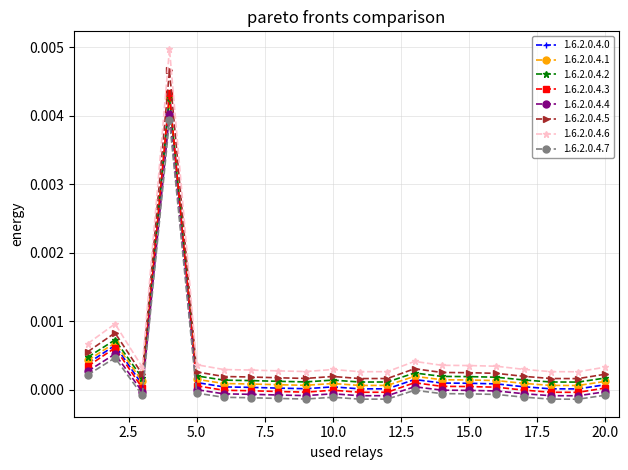

True or false: 1.6.2.0.4.7 has more than 1 points higher than both neighbors.

True